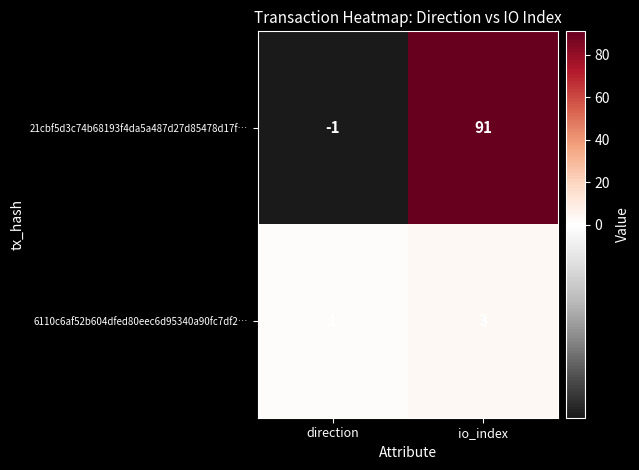

What is the maximum value for 6110c6af52b604dfed80eec6d95340a90fc7df2…?

3